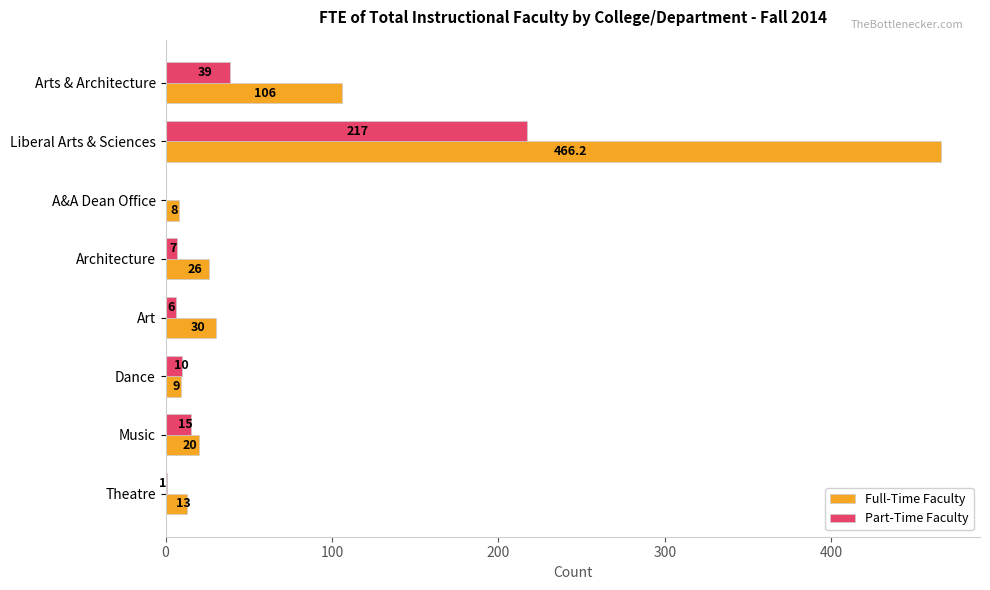

The value of Full-Time Faculty at A&A Dean Office is 8.0. True or false?

True